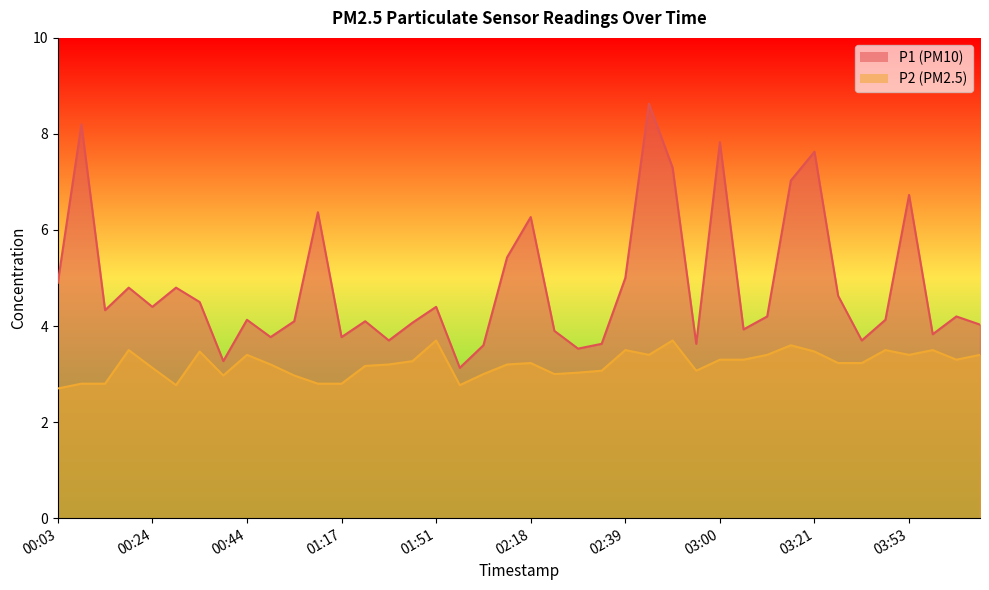

What is the approximate value of P2 at 02:28?

3.0